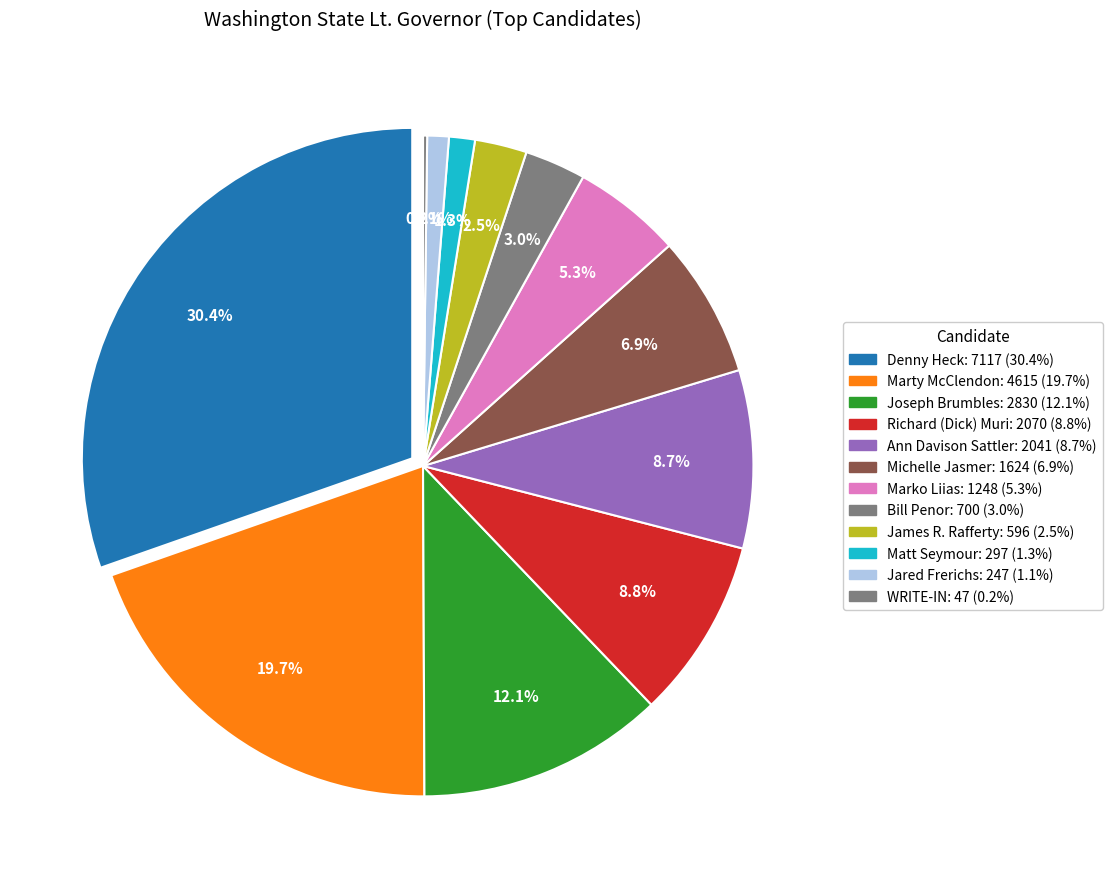

Do Bill Penor and Matt Seymour together represent more than half of the pie?

No